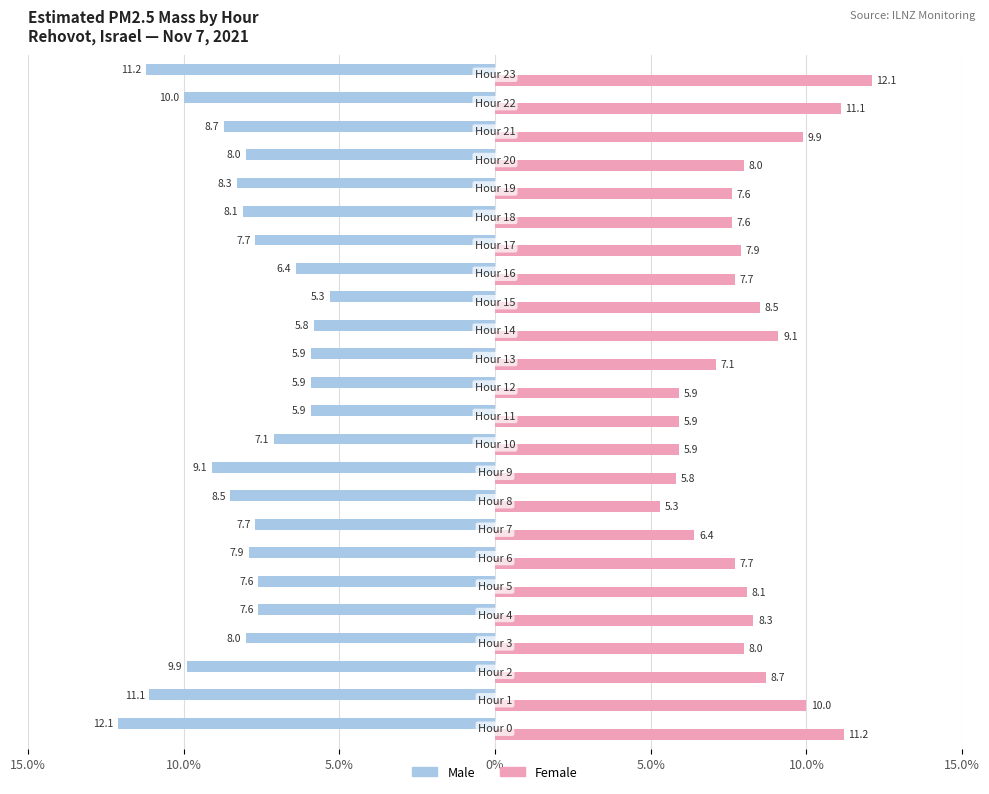

What are all the series names shown in the legend?

Male, Female